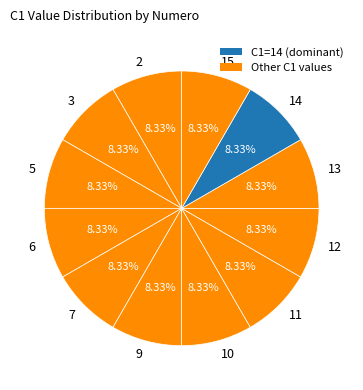

Is 11 the majority of the pie?

No